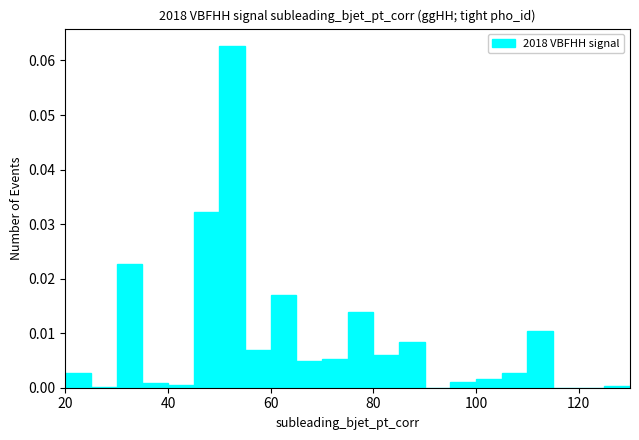

Around what value on the x-axis is the tallest bar? Give the approximate position of its centre, as read against the axis.

52